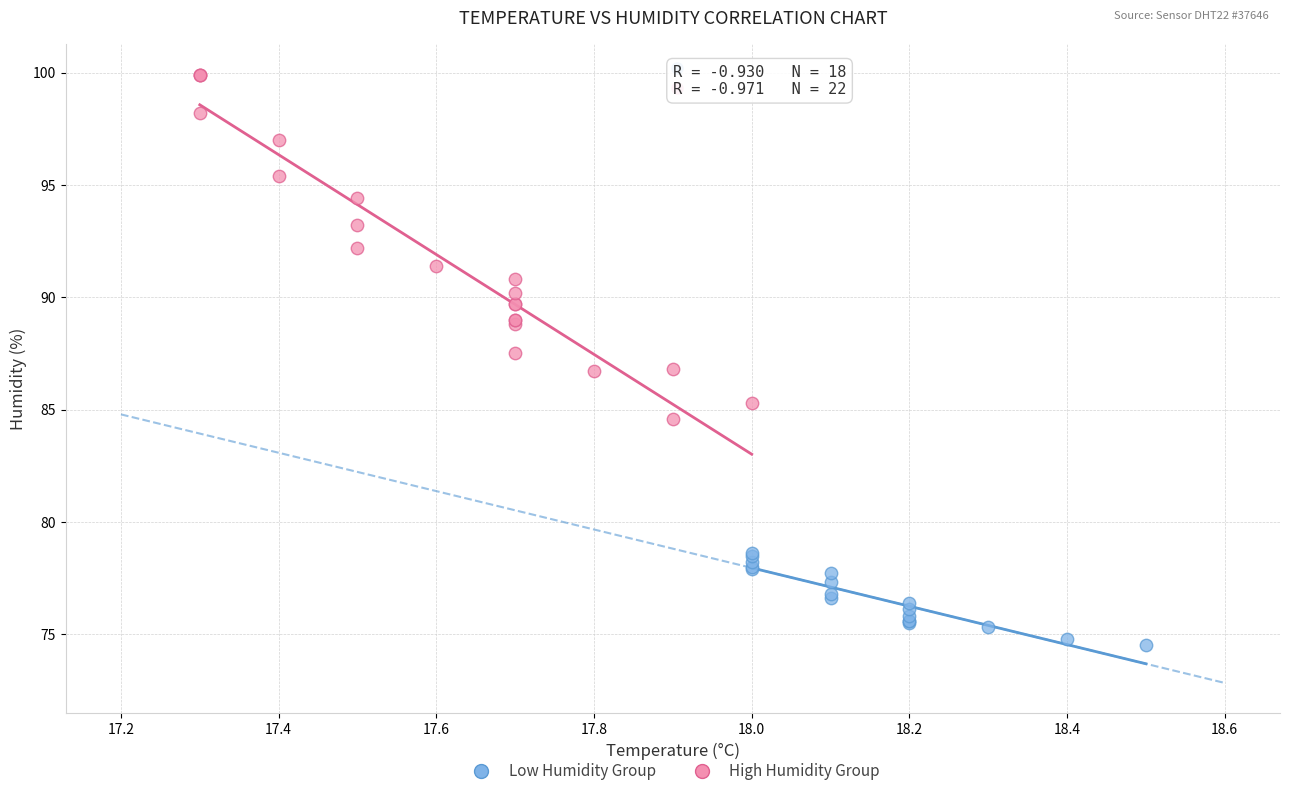

Which series has the widest spread of Y values?

High Humidity Group